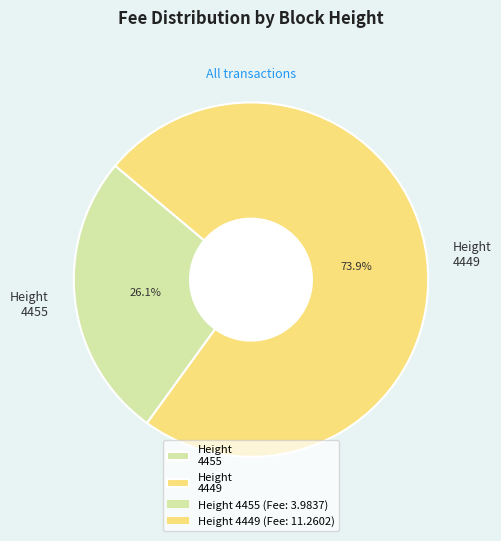

Is the sum of Height 4449 and Height 4455 greater than half?

Yes